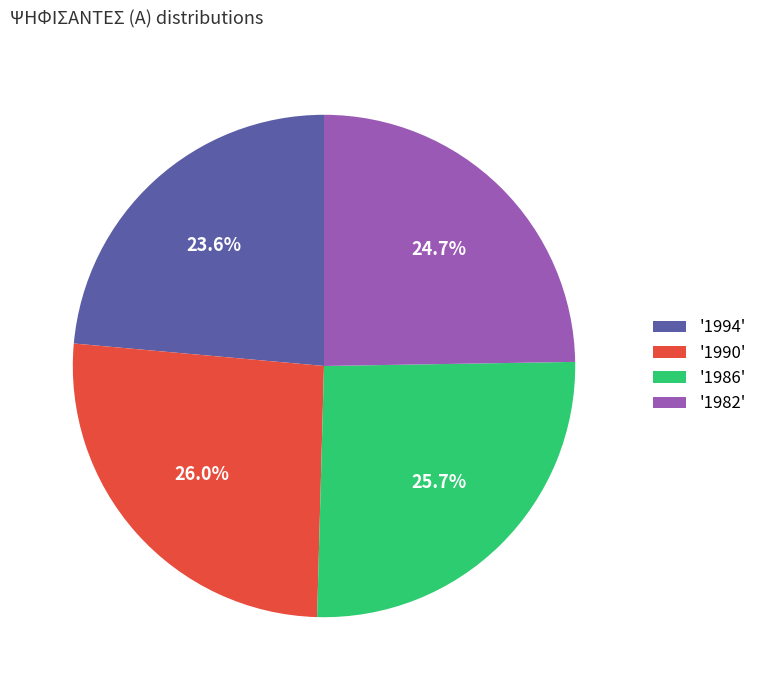

To the nearest percent, what is the average slice percentage?

25%